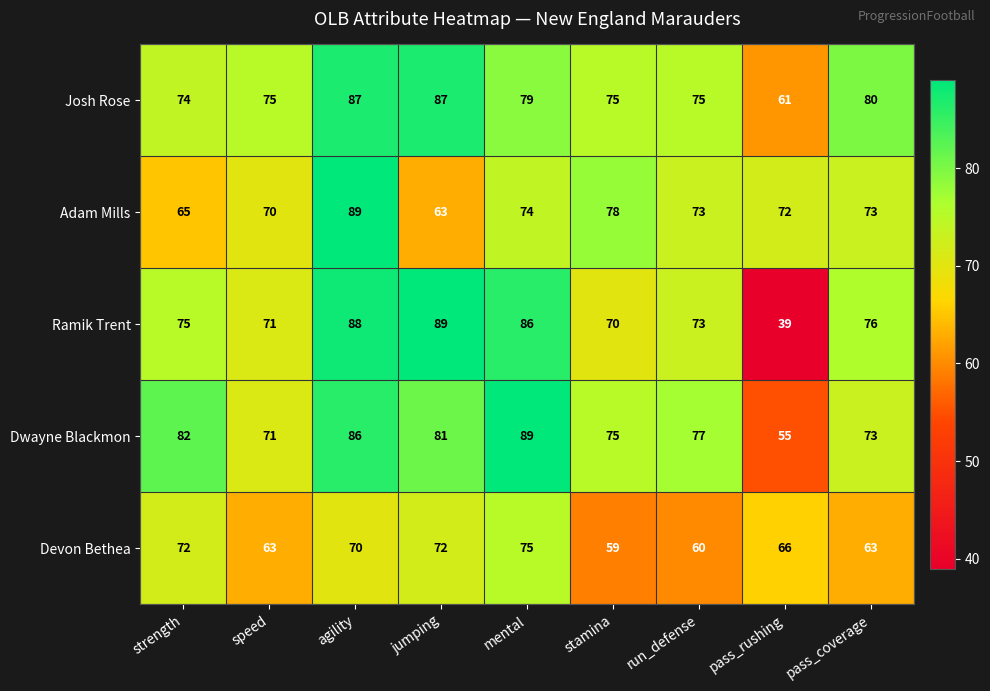

Is it true that Devon Bethea equals 66 at pass_rushing?

True